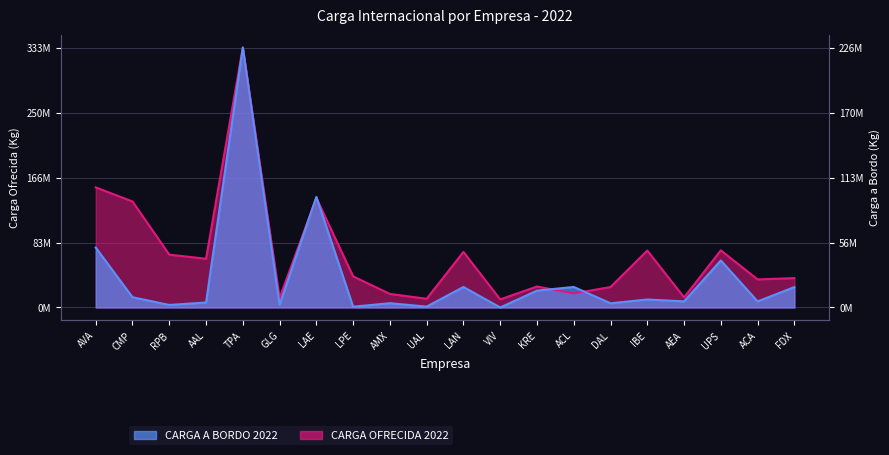

Count the number of categories in the chart.

20